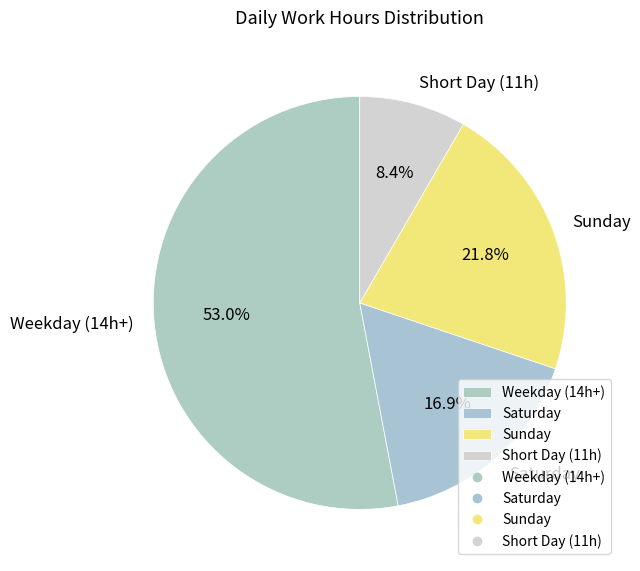

Rank the categories by value from highest to lowest.

Weekday (14h+), Sunday, Saturday, Short Day (11h)